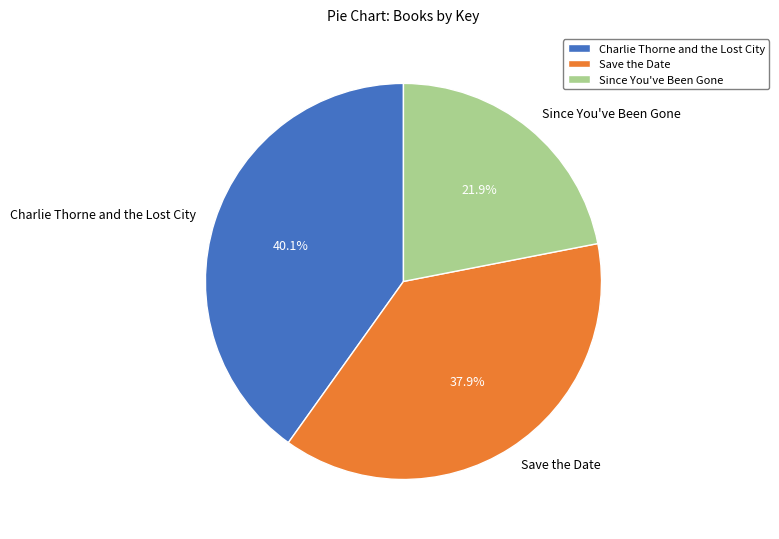

To the nearest percent, what is the difference between the Save the Date and Charlie Thorne and the Lost City slice percentages?

2%